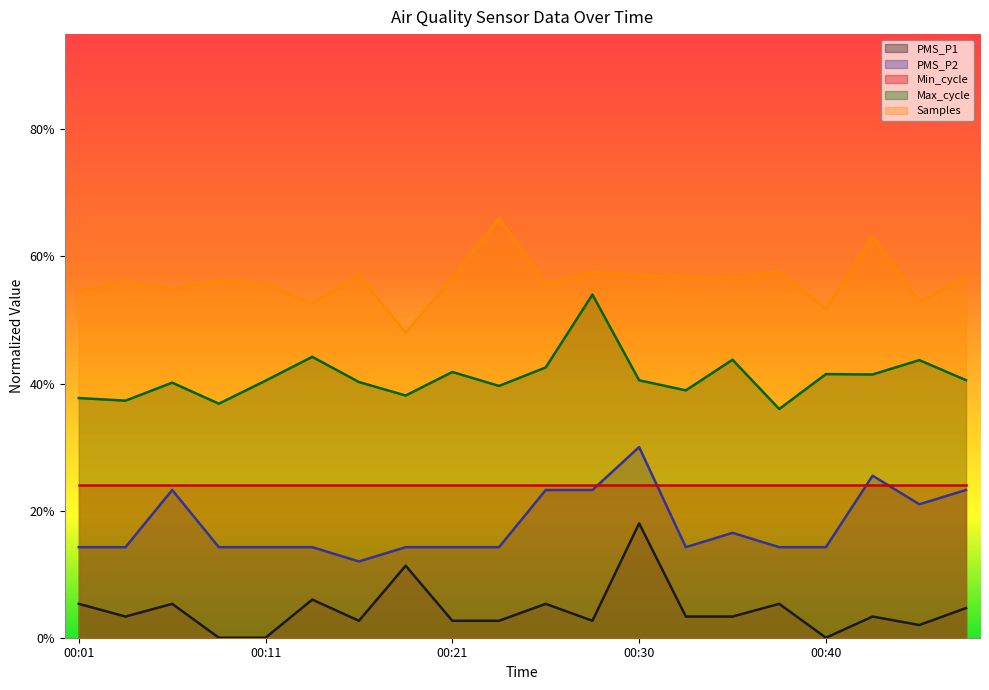

What is the difference between the maximum and second lowest values in the PMS_P2 series?

0.2